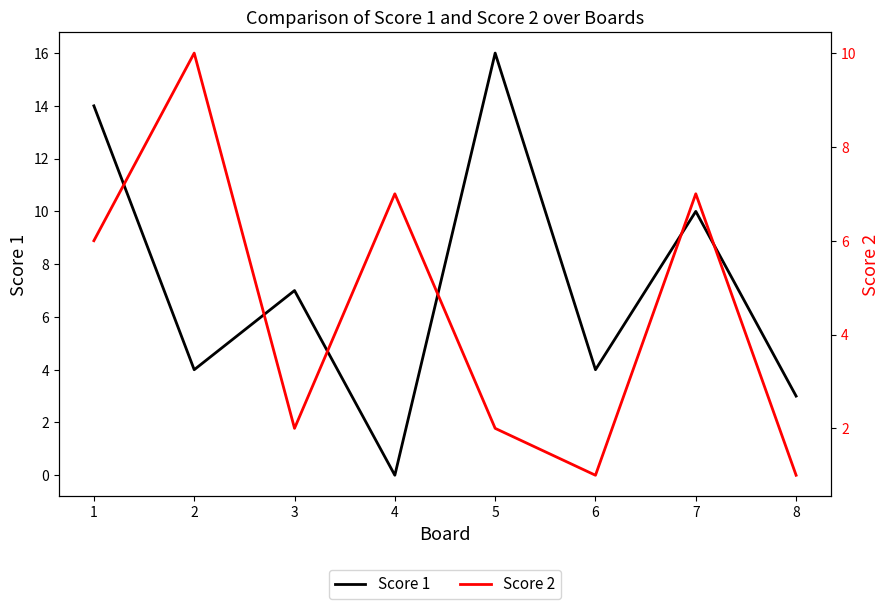

How many series are shown in this chart?

2